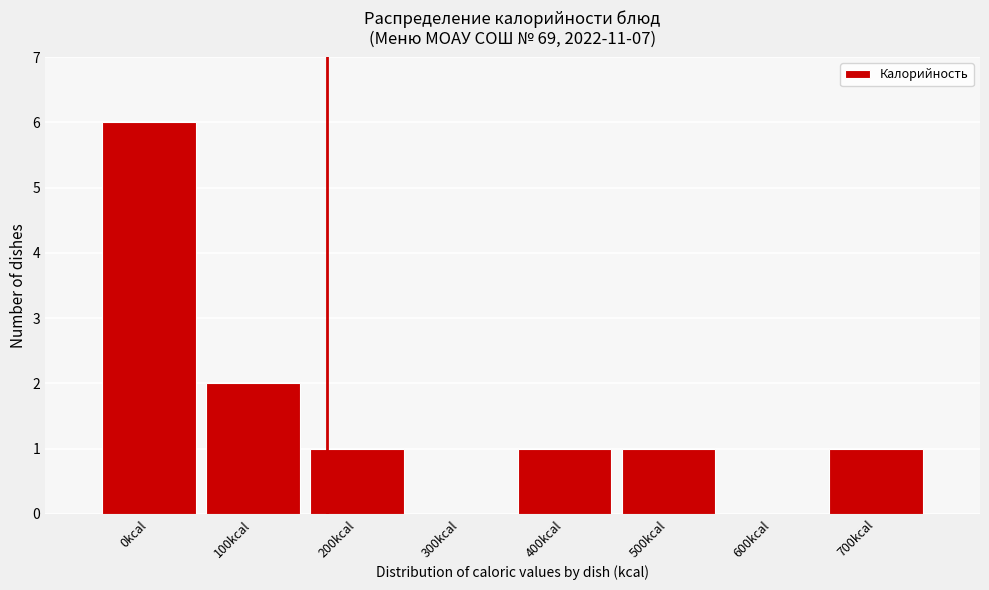

Reading left to right, list all the values displayed in this chart.

0kcal=6	100kcal=2	200kcal=1	300kcal=0	400kcal=1	500kcal=1	600kcal=0	700kcal=1